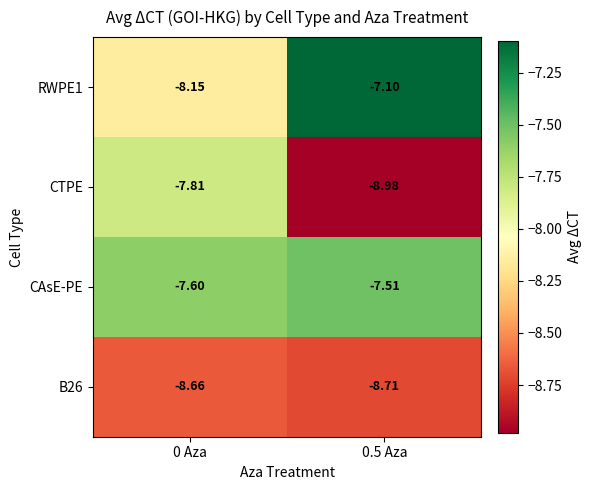

At how many categories does at least one series exceed -8?

2